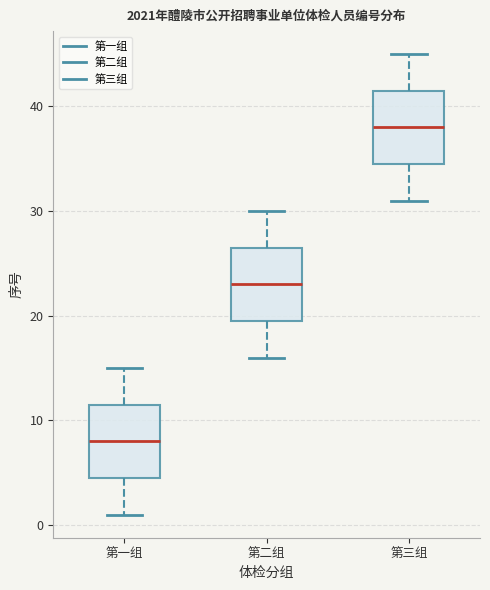

Where does the lower whisker of the box for 第一组 end on the y-axis? The values are not printed on the chart, so give them approximately, as read against the axis.

1